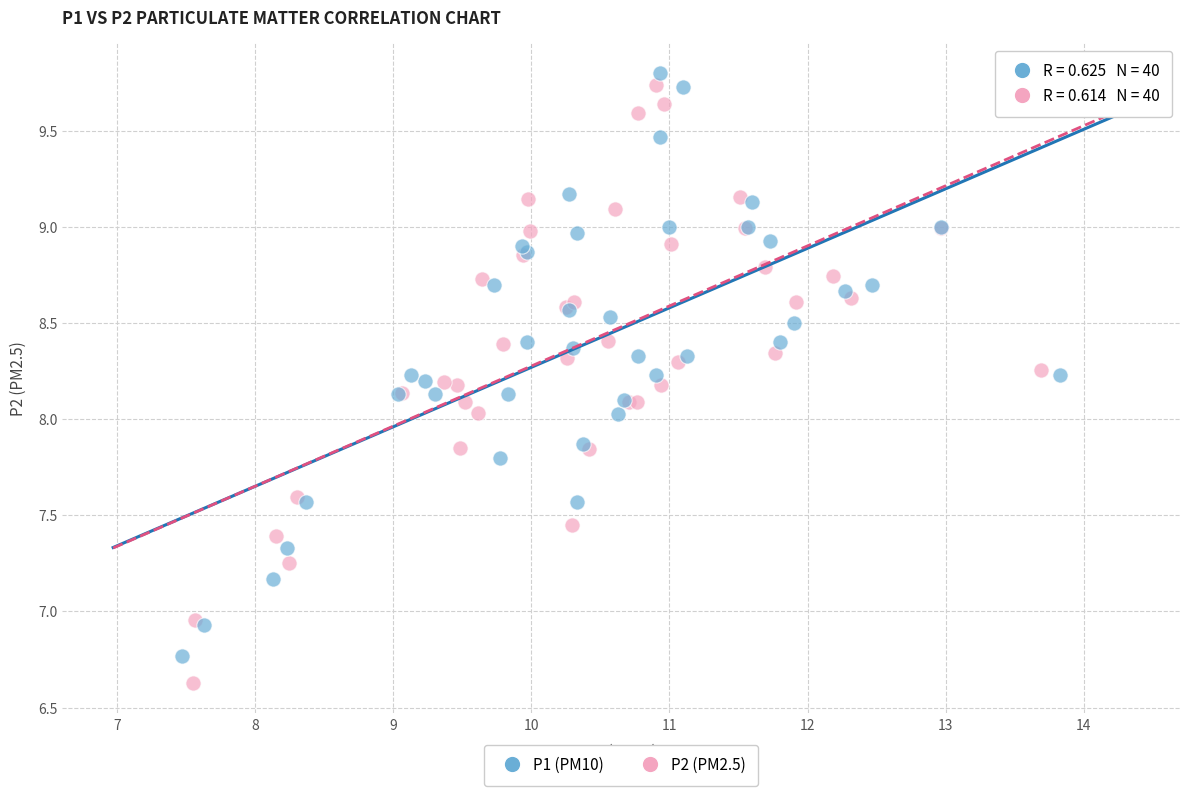

Which series reaches the minimum Y coordinate?

P2 (PM2.5)